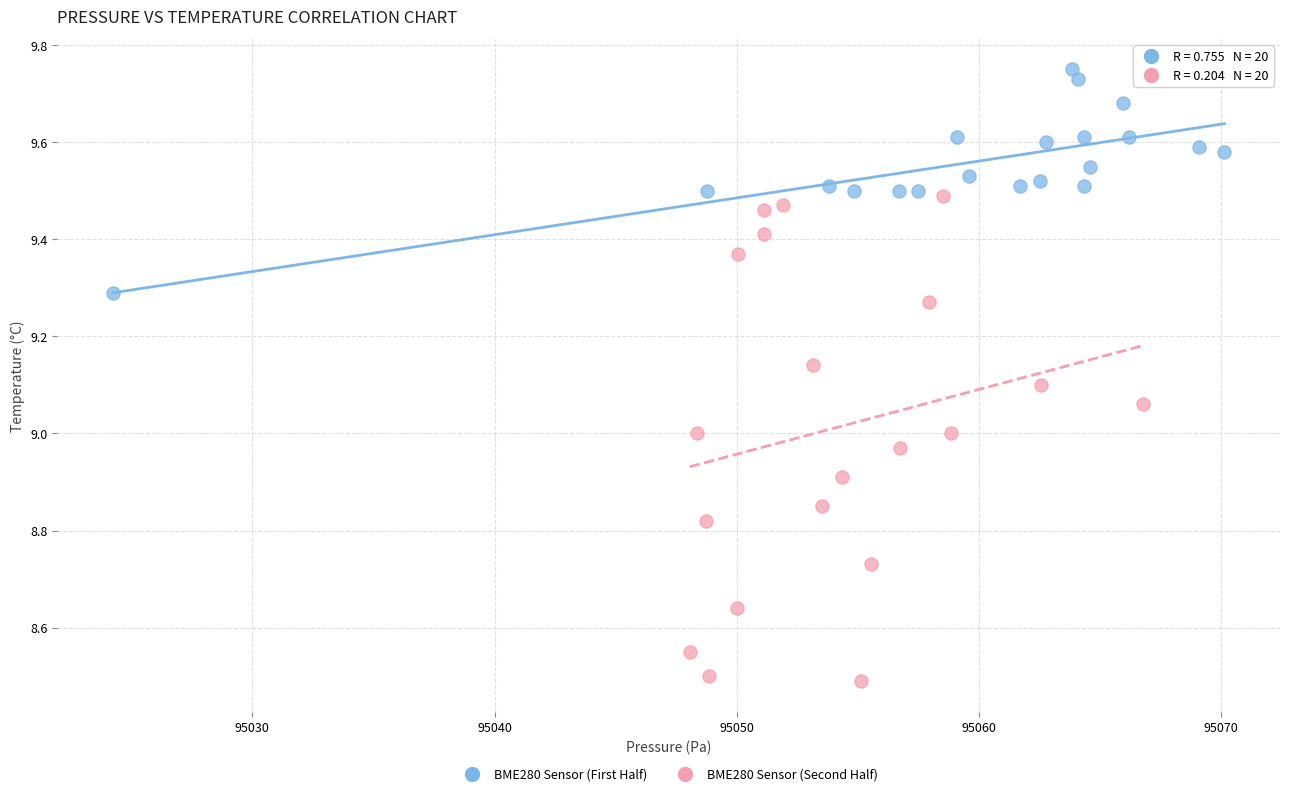

Which series contains the highest Y value?

BME280 Sensor (First Half)